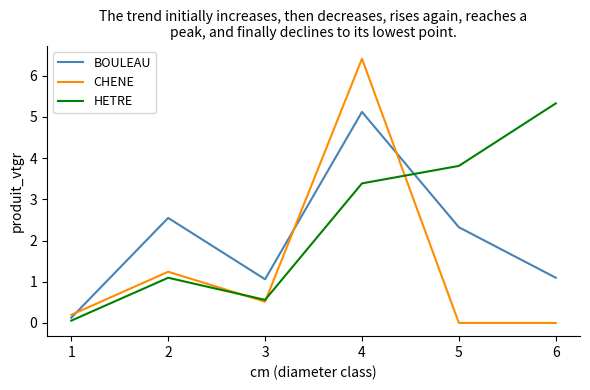

What is the difference between the maximum and minimum values in the CHENE series?

6.4